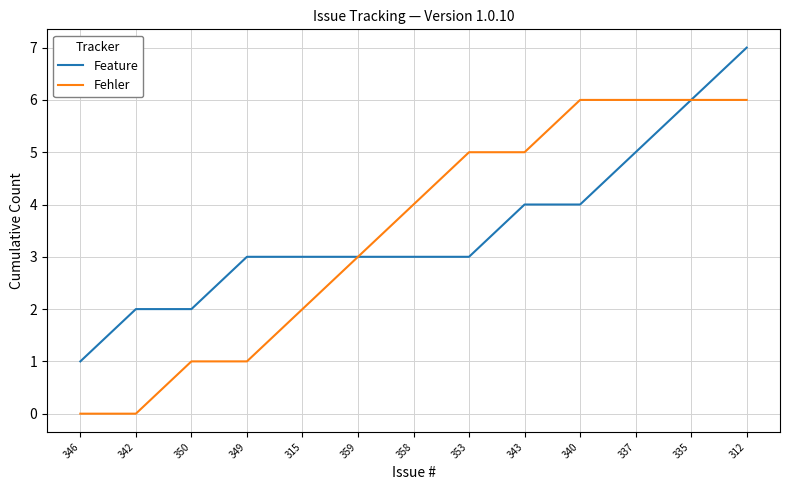

What position from the left is 343?

9